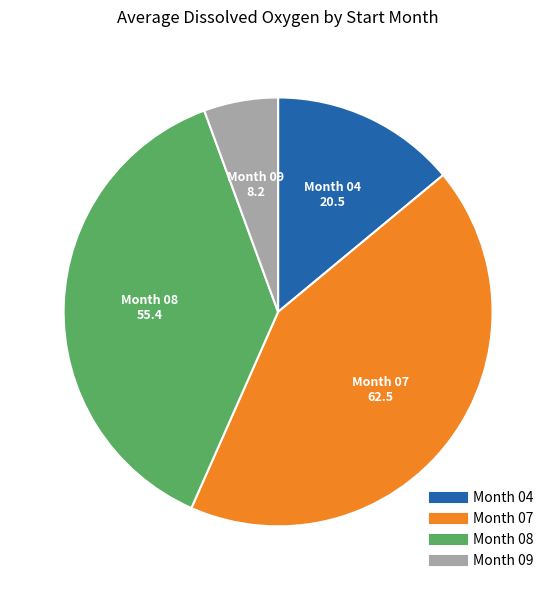

Does any single category account for the majority?

No